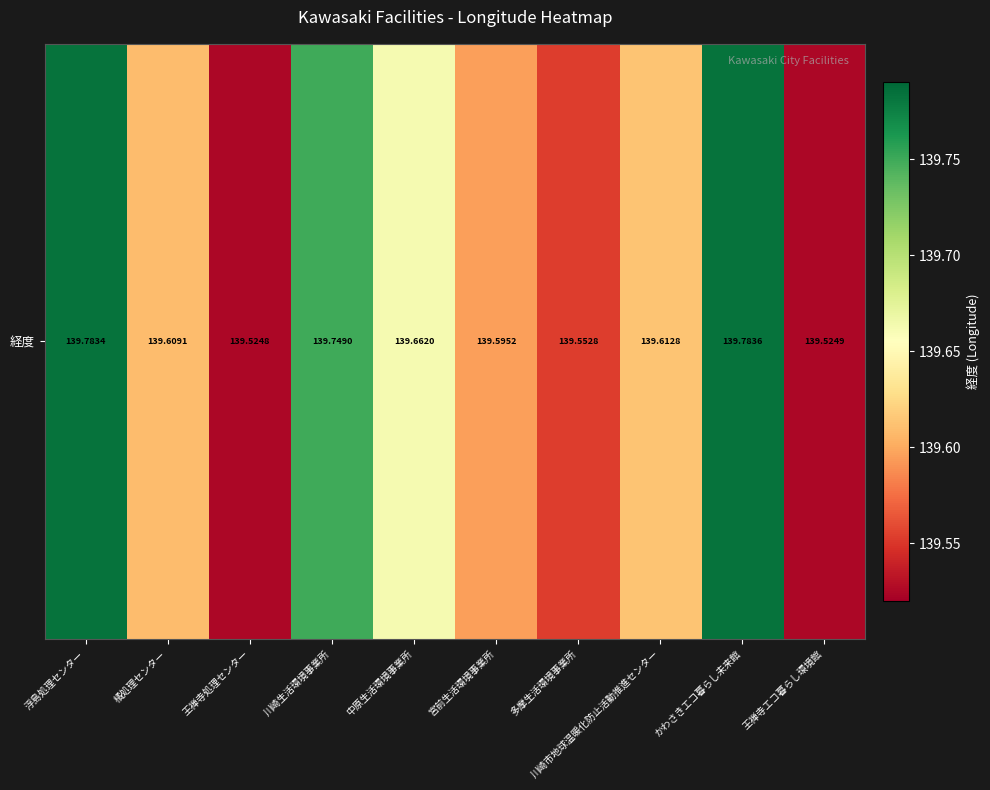

List the labels in order of value, smallest first.

王禅寺処理センター, 王禅寺エコ暮らし環境館, 多摩生活環境事業所, 宮前生活環境事業所, 橘処理センター, 川崎市地球温暖化防止活動推進センター, 中原生活環境事業所, 川崎生活環境事業所, 浮島処理センター, かわさきエコ暮らし未来館